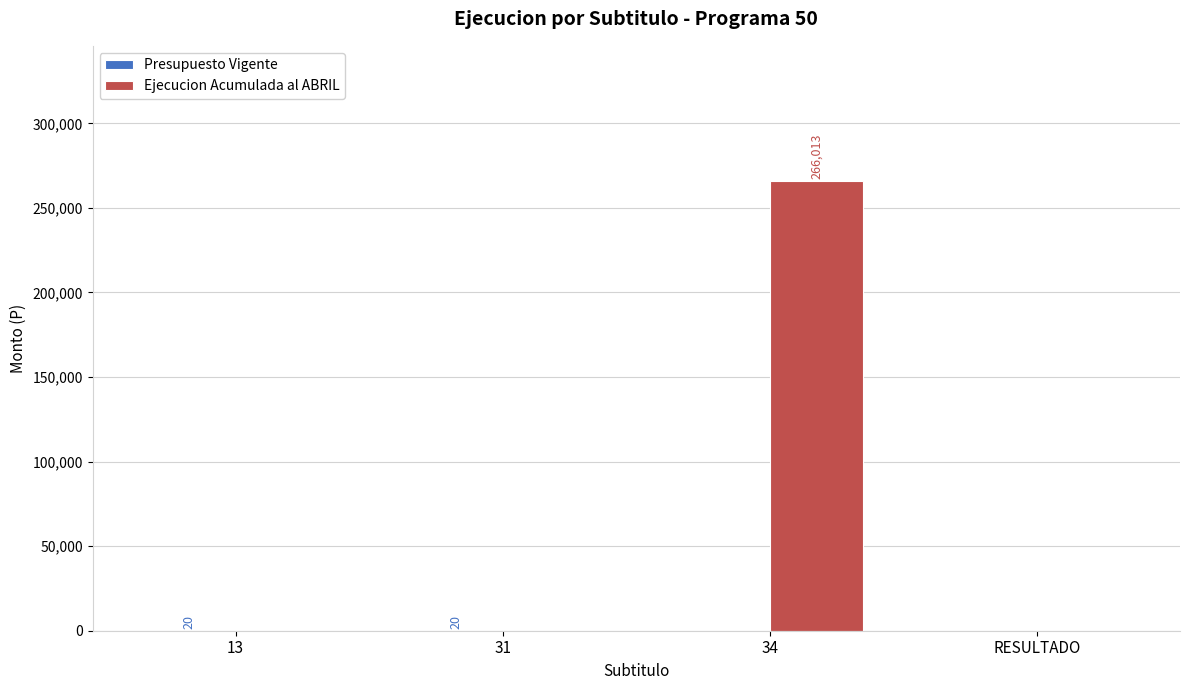

Which series has the largest total across all categories?

Ejecucion Acumulada al ABRIL